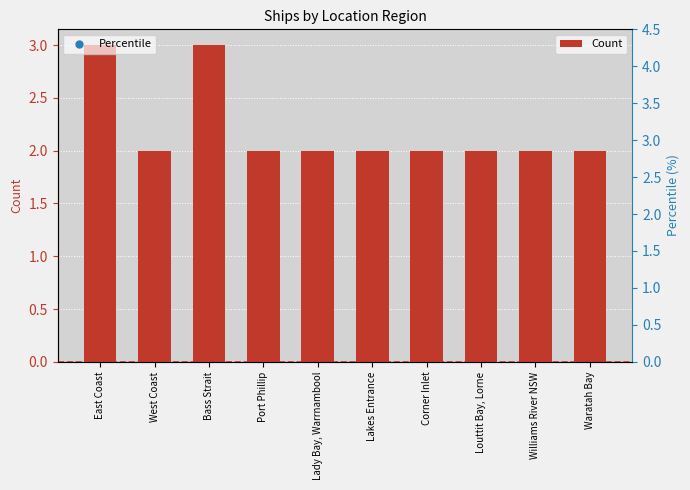

What are all the series names shown in the legend?

Count, Percentile